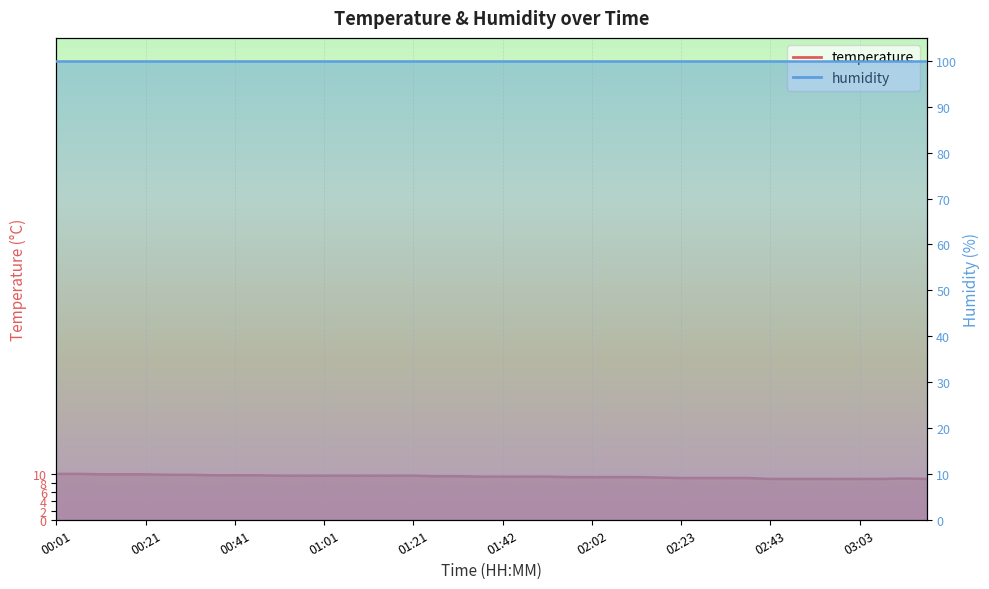

What is the difference between the second highest and second lowest values?

1.1